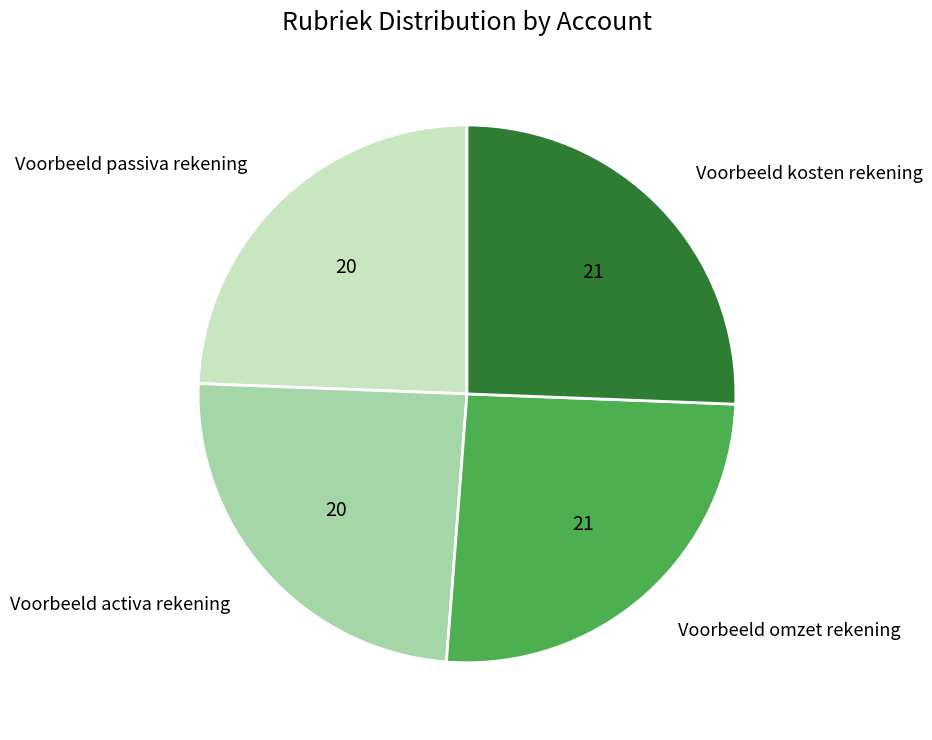

Is it true that Voorbeeld omzet rekening is 26% of the pie?

True